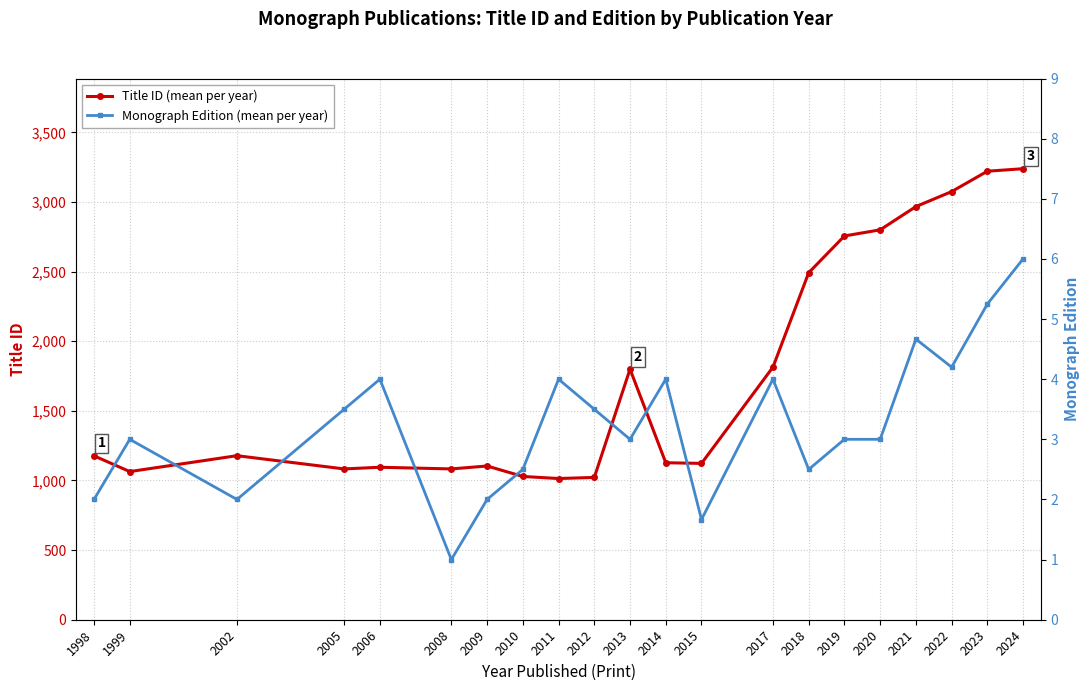

List the labels in order of Title ID value, smallest first.

2011, 2012, 2010, 1999, 2005, 2008, 2006, 2009, 2015, 2014, 1998, 2002, 2013, 2017, 2018, 2019, 2020, 2021, 2022, 2023, 2024